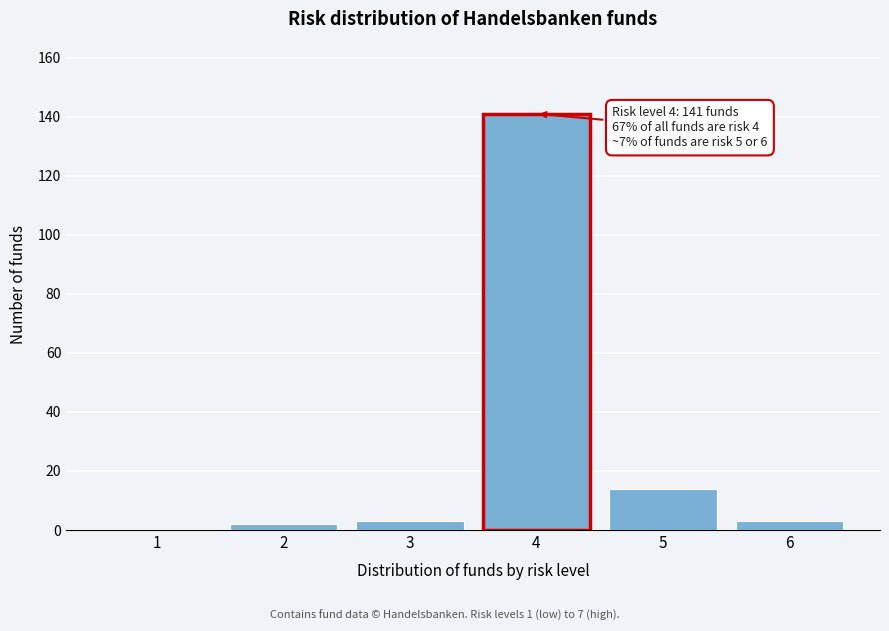

Reading right to left, extract all data points from this chart.

6=3	5=14	4=141	3=3	2=2	1=0